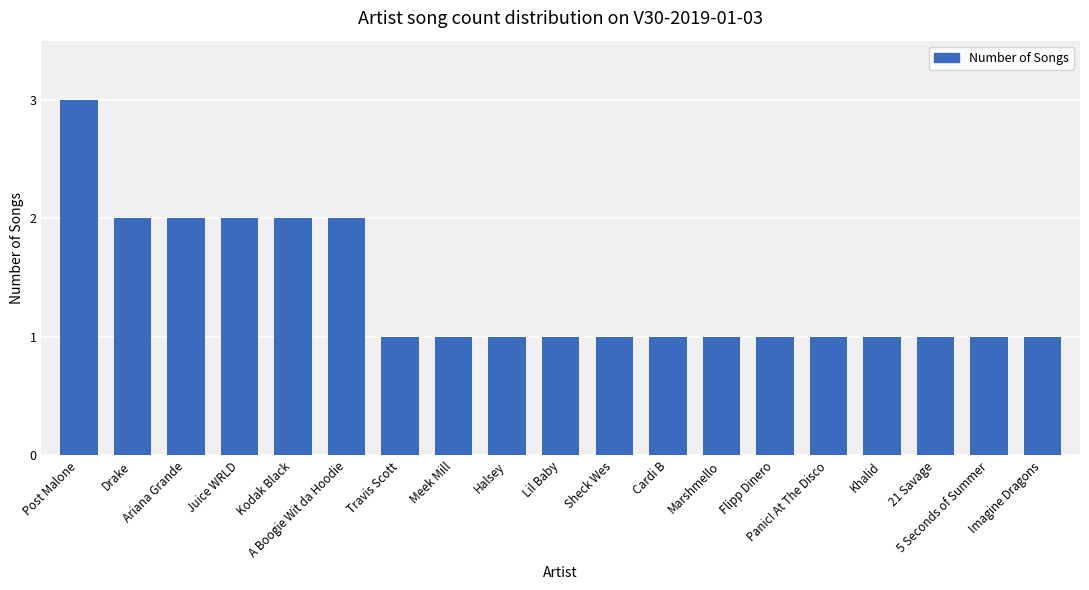

Does the chart contain any negative values?

No